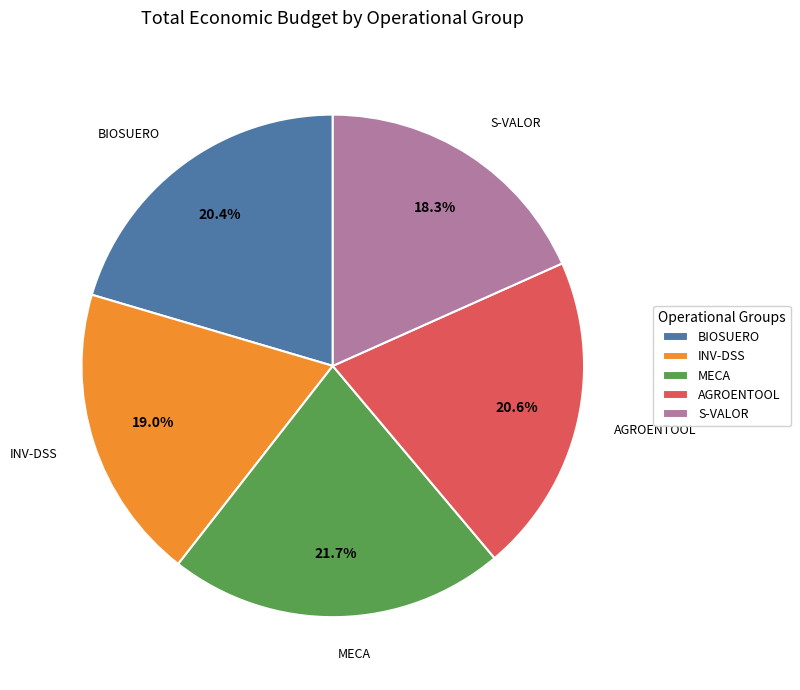

How many slices are in this pie chart?

5